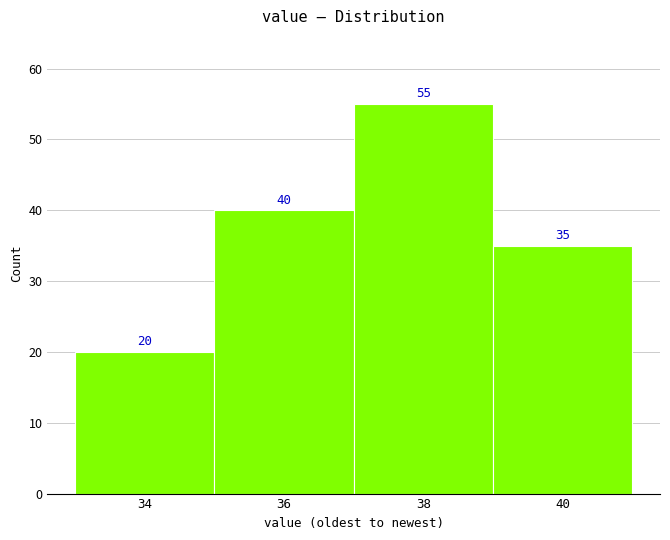

Reading left to right, what are all the values shown in this chart?

20	40	55	35